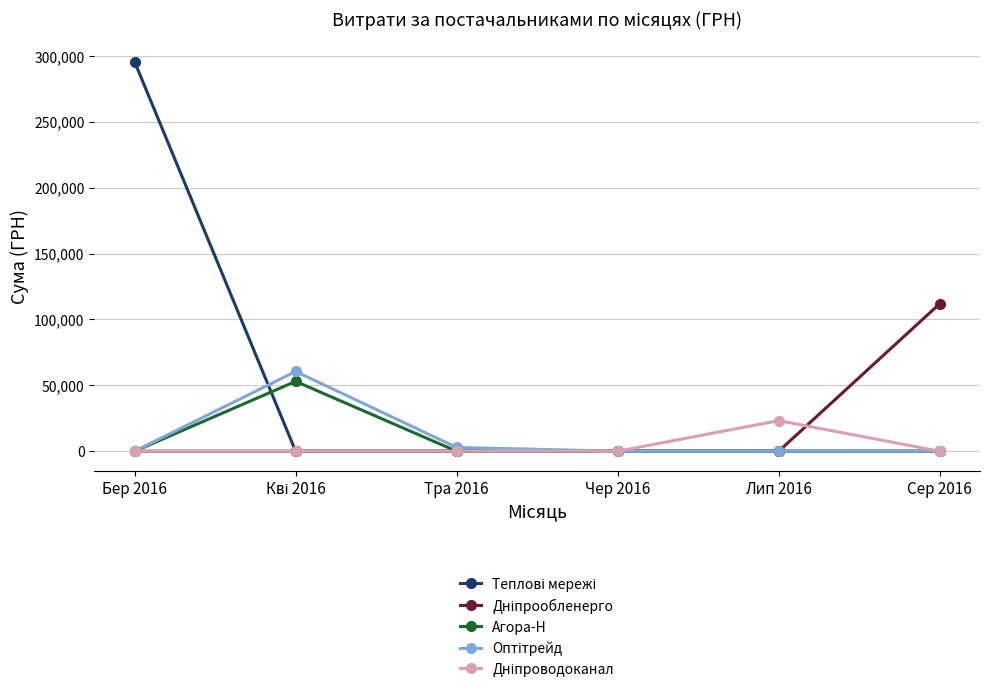

What is the difference between the highest and lowest values at Сер 2016?

111990.4